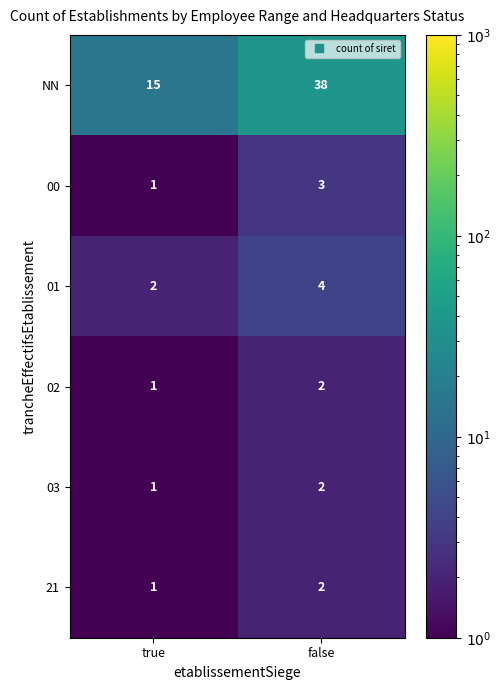

What is the sum of the NN values at false and true?

53